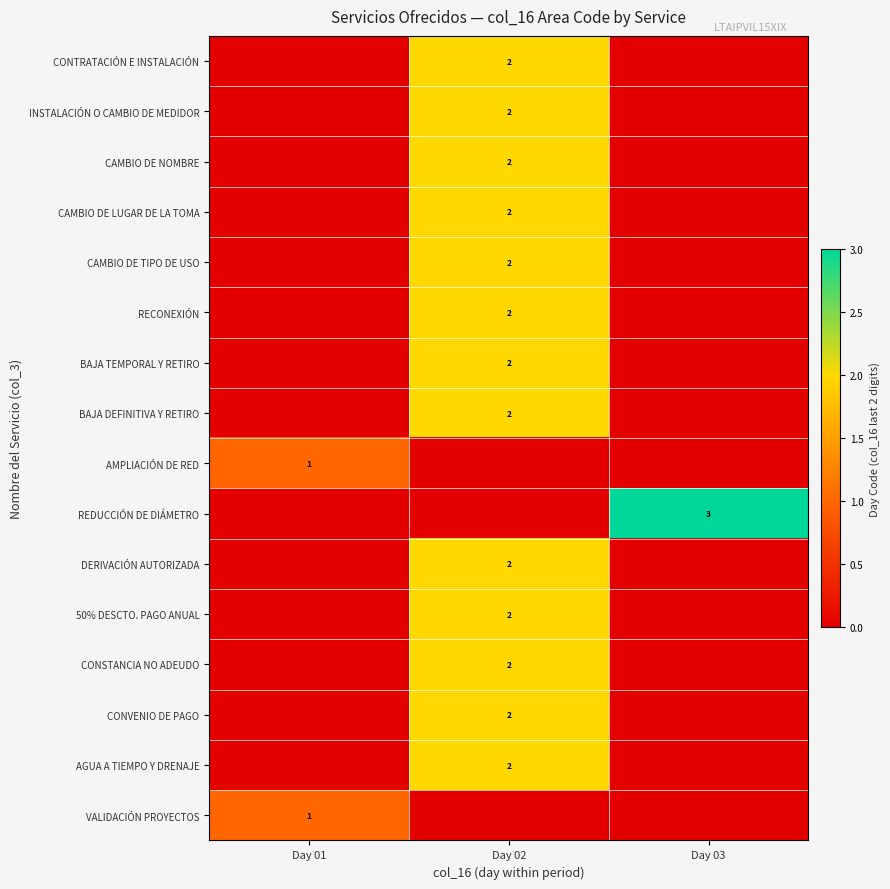

Between Day 03 and Day 01, which is larger?

Day 03